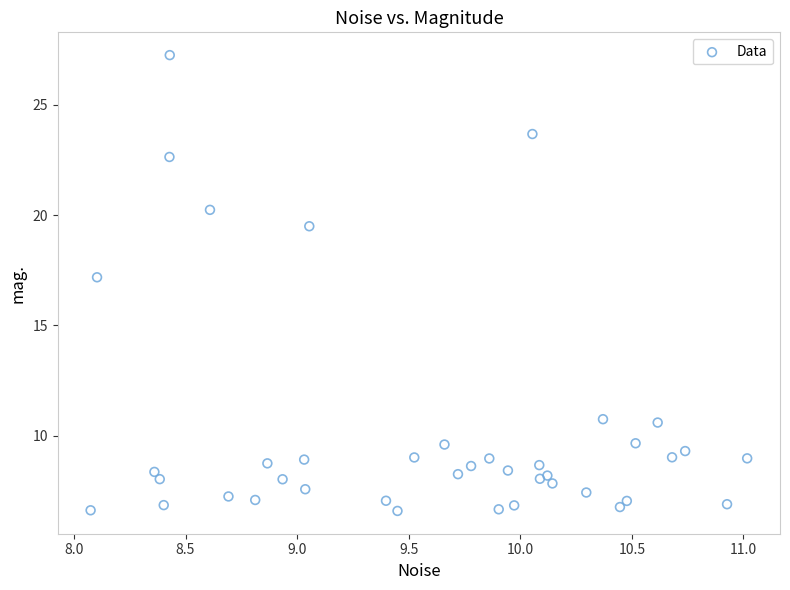

What Y value in the scatter plot is closest to 16?

17.2